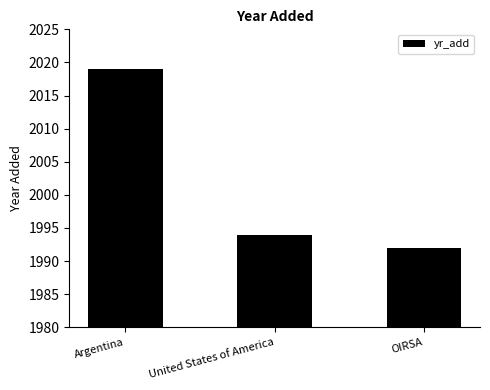

What is the difference between the values at United States of America and Argentina?

25